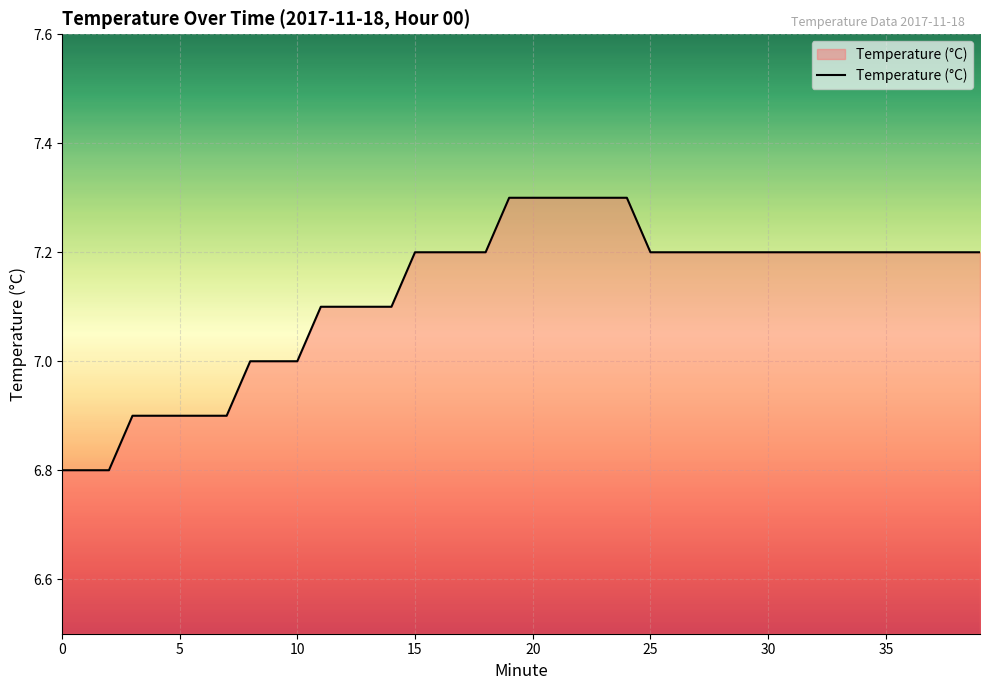

What is the greatest value displayed?

7.3